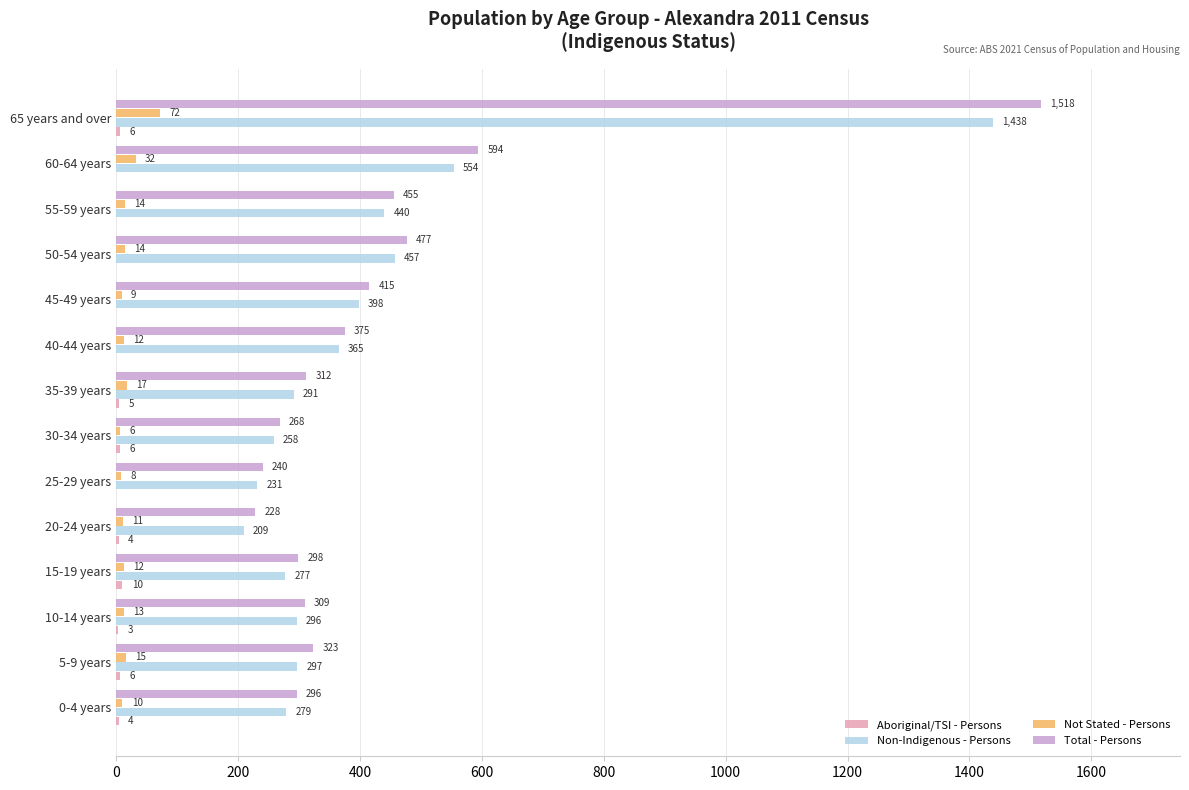

Which series has the largest total across all categories?

Total - Persons